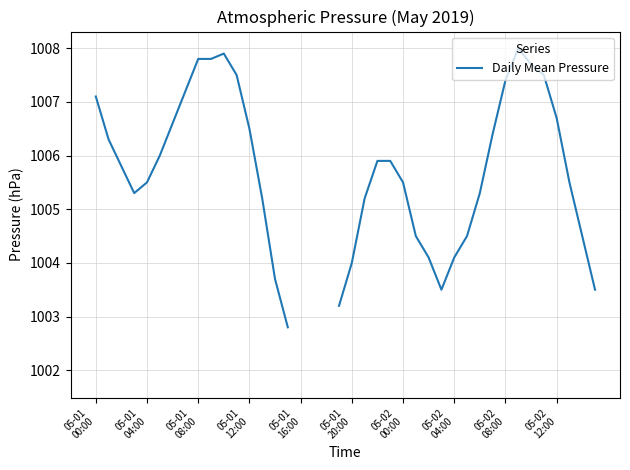

What is the approximate value at 37?

1005.5